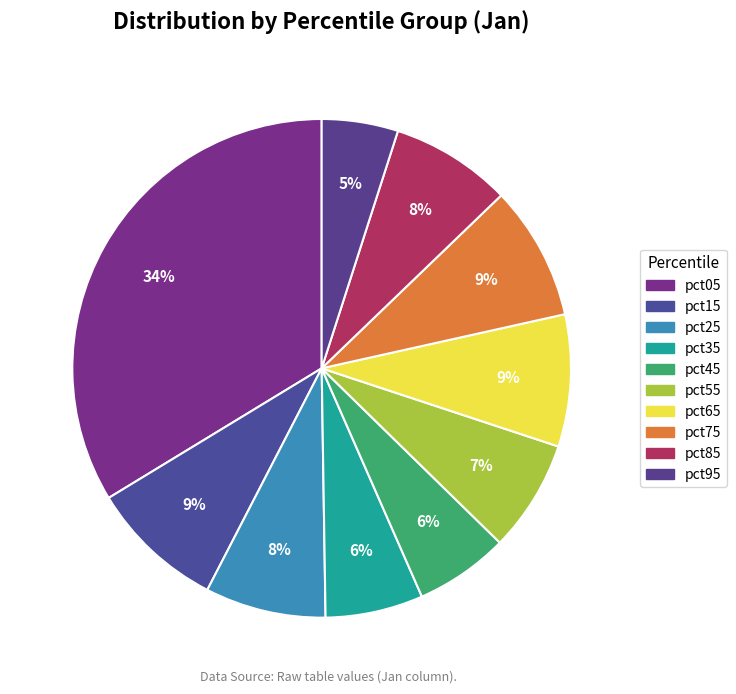

To the nearest percent, what is the difference between the pct55 and pct05 slice percentages?

26%